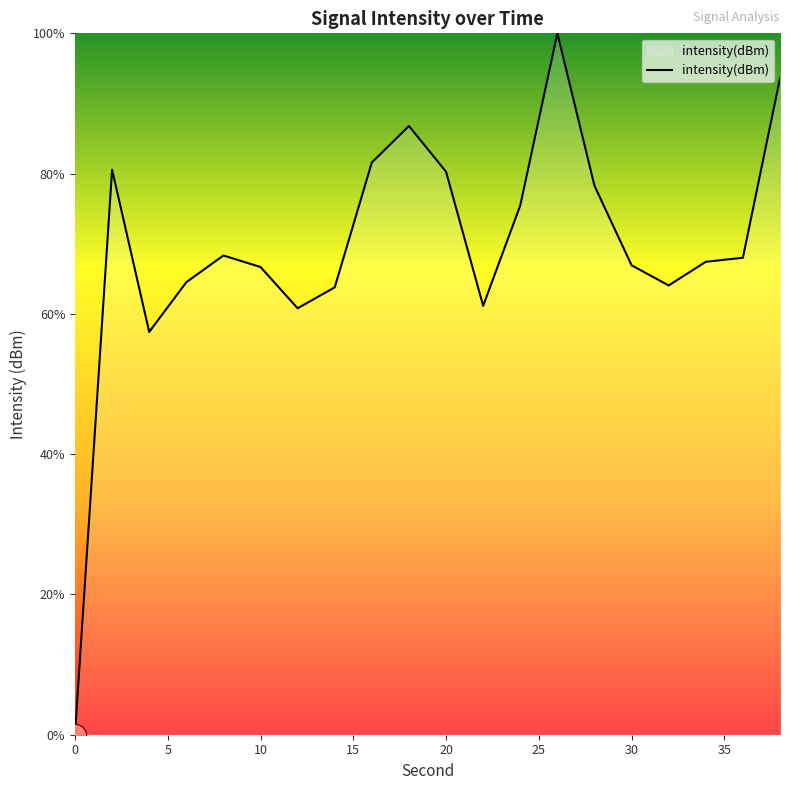

What is the greatest value displayed?

100.0